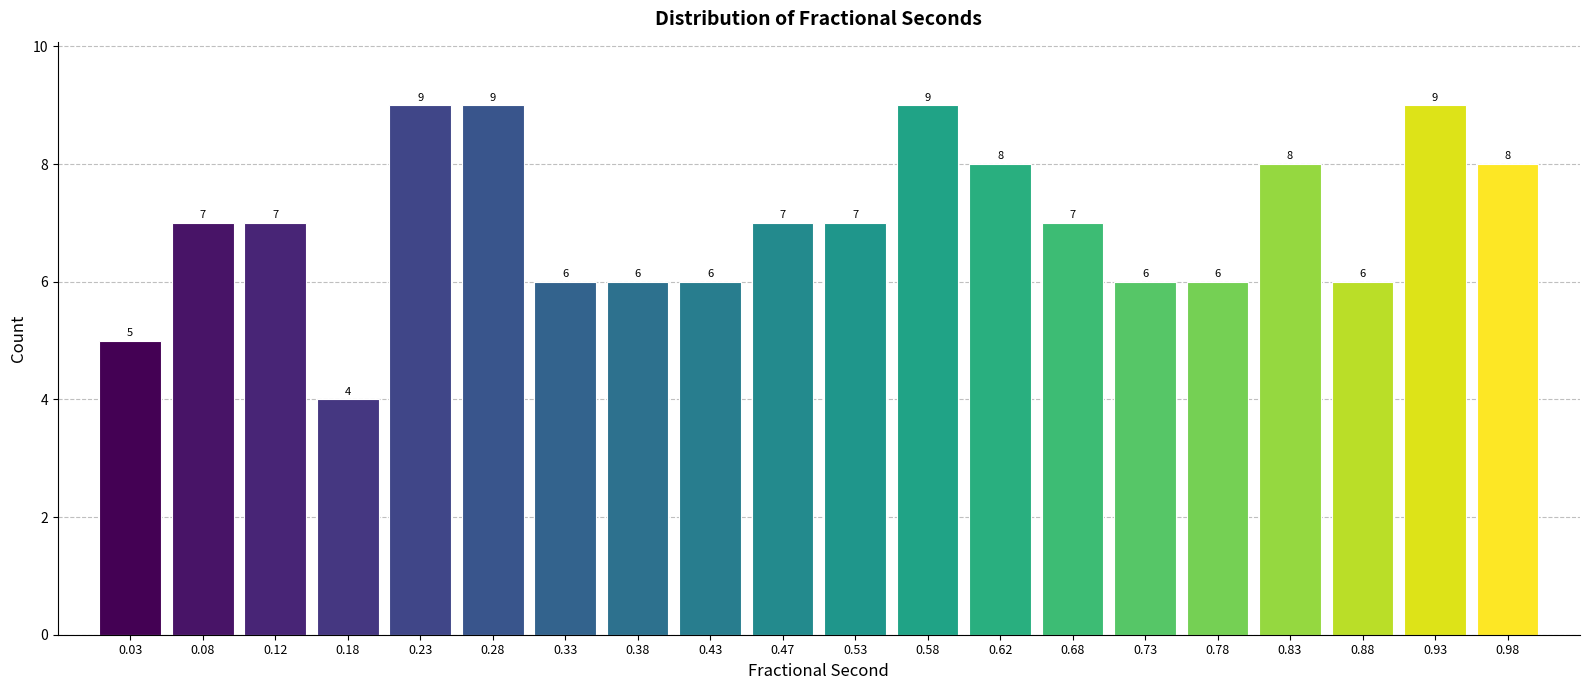

Reading left to right, transcribe this chart: for each bar, give the range it covers on the x-axis and its height.

0.00 to 0.05: 5
0.05 to 0.10: 7
0.10 to 0.15: 7
0.15 to 0.20: 4
0.20 to 0.25: 9
0.25 to 0.30: 9
0.30 to 0.35: 6
0.35 to 0.40: 6
0.40 to 0.45: 6
0.45 to 0.50: 7
0.50 to 0.55: 7
0.55 to 0.60: 9
0.60 to 0.65: 8
0.65 to 0.70: 7
0.70 to 0.75: 6
0.75 to 0.80: 6
0.80 to 0.85: 8
0.85 to 0.90: 6
0.90 to 0.95: 9
0.95 to 1.00: 8